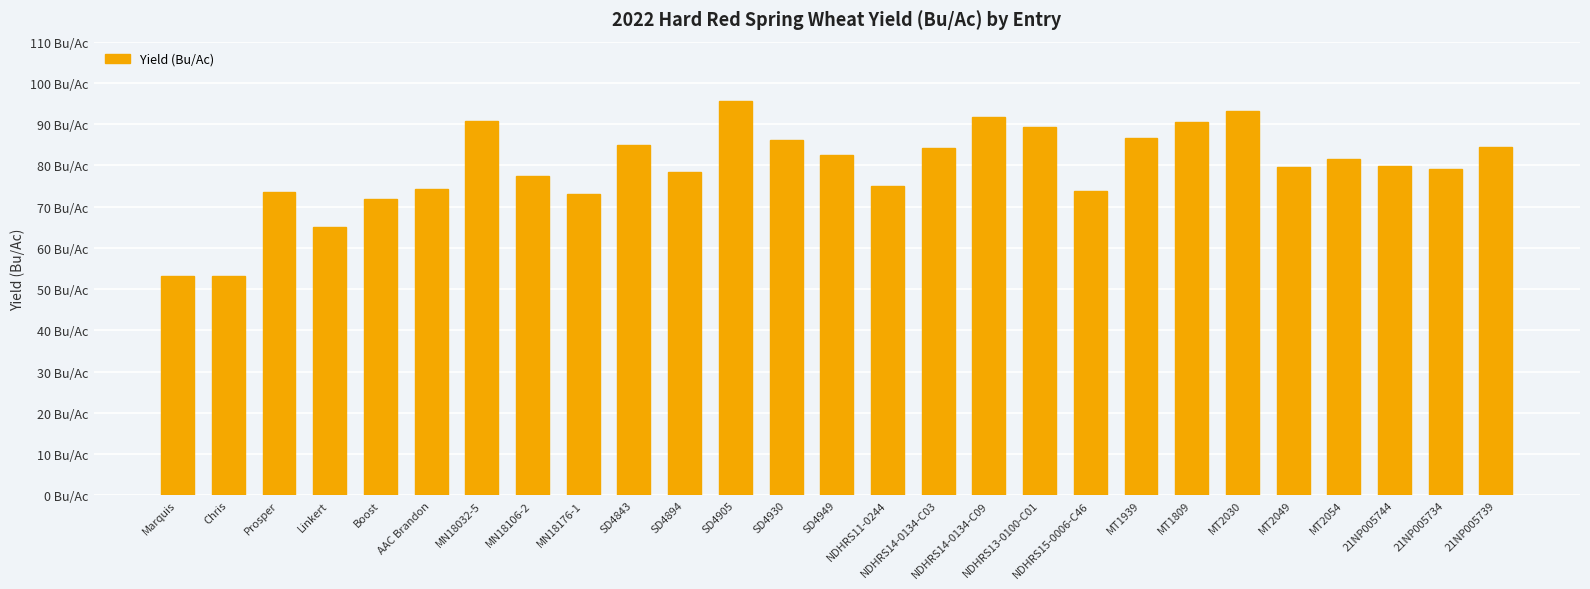

What is the difference between the values at NDHRS14-0134-C09 and MT2049?

12.2